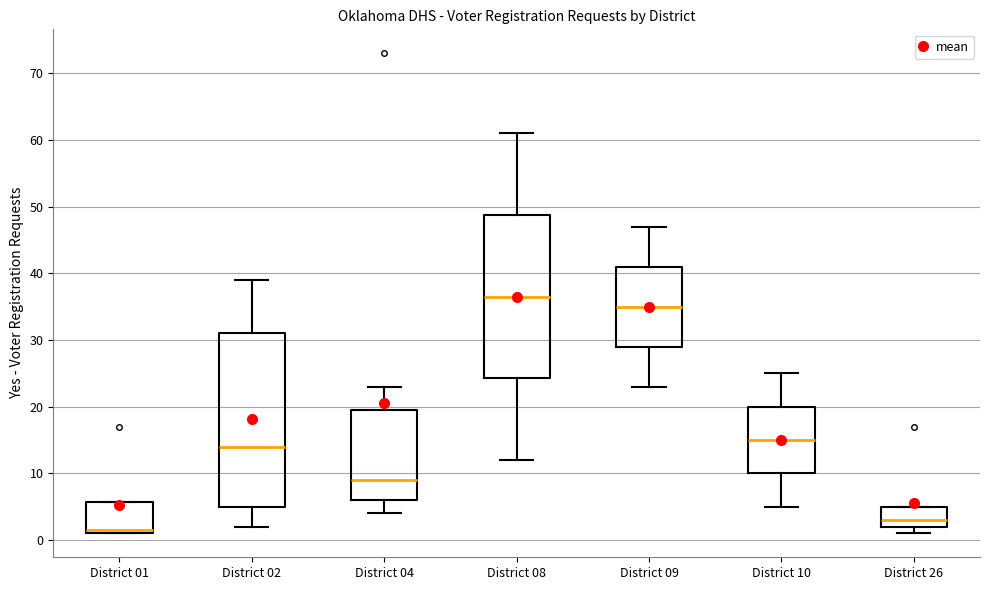

Which box is the tallest, from its lower edge to its upper edge?

District 02